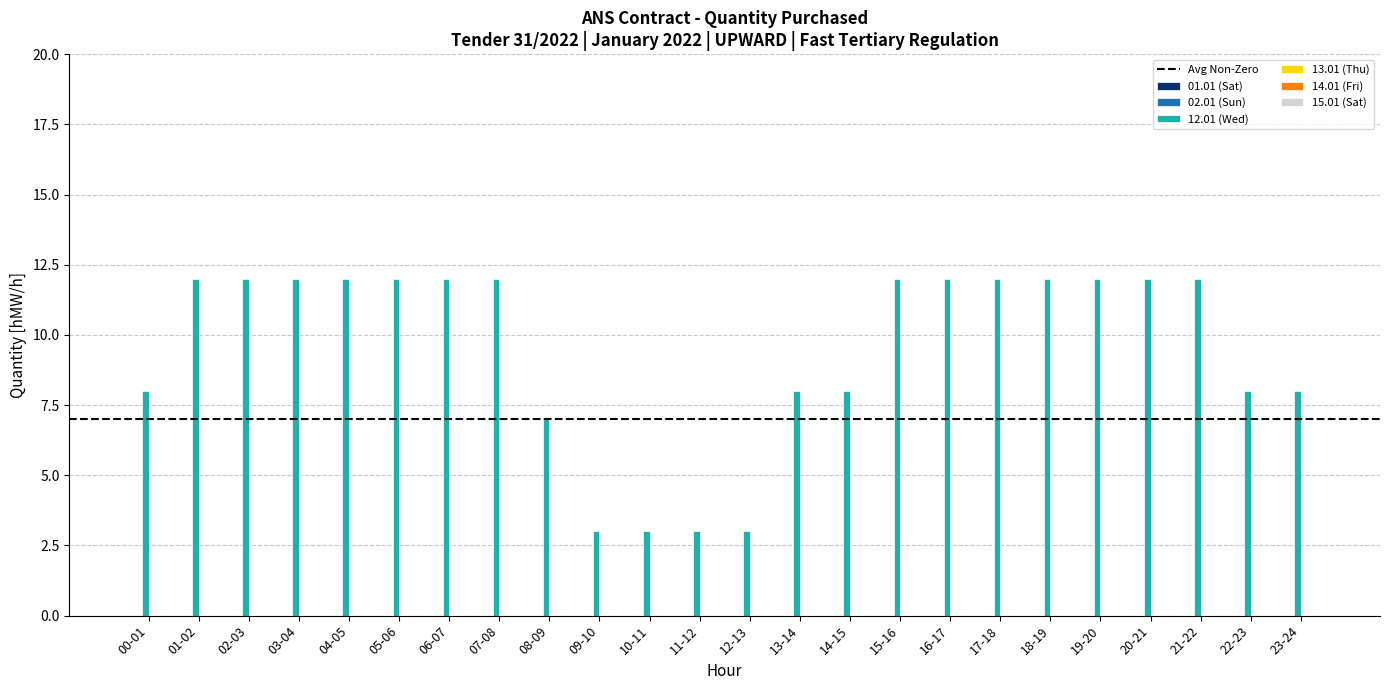

What is the label of the 9th bar from the left?

08-09